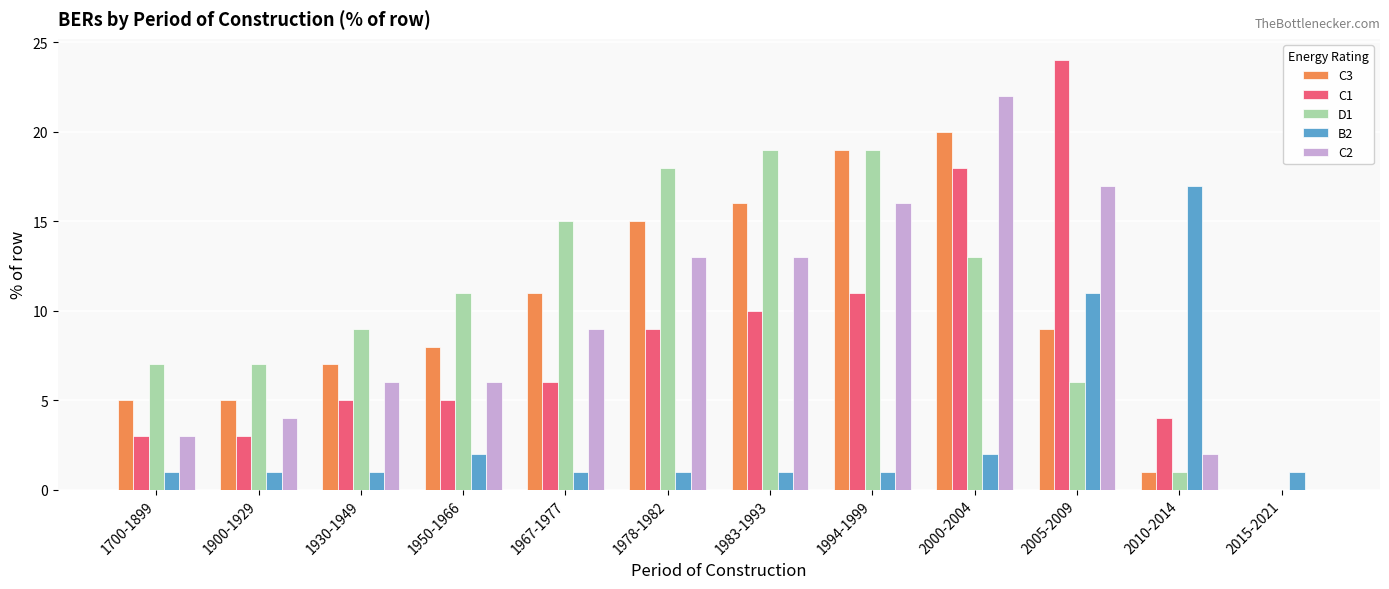

Which category has the highest value in the C1 series?

2005-2009